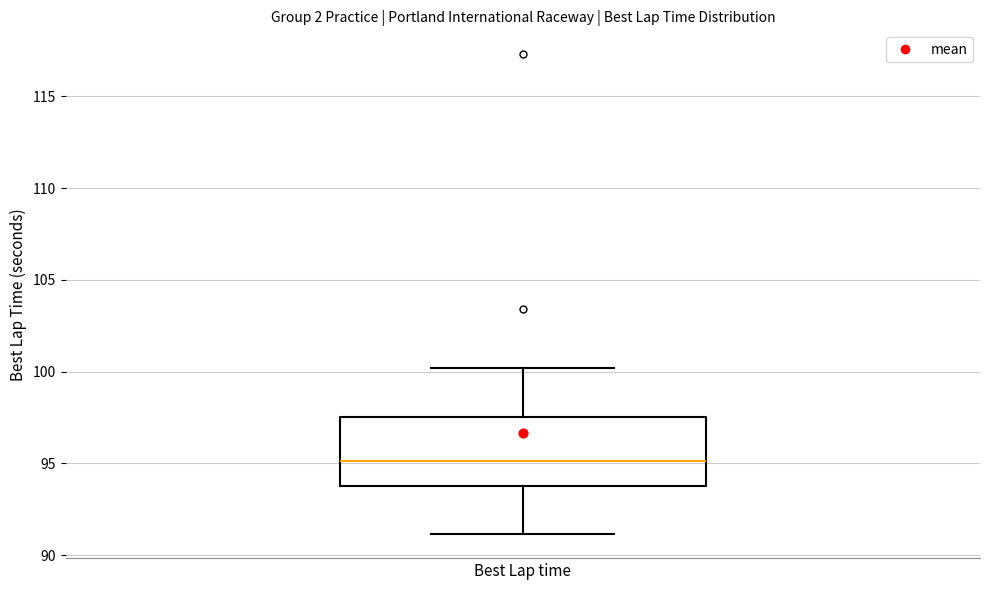

Transcribe this box plot: give where the median line is, the range the box spans, and where the two whiskers end, as read against the y-axis. The values are not printed on the chart, so give them approximately, as read against the axis.

median 95.0, box 94.0 to 97.5, whiskers 91.0 to 100.0